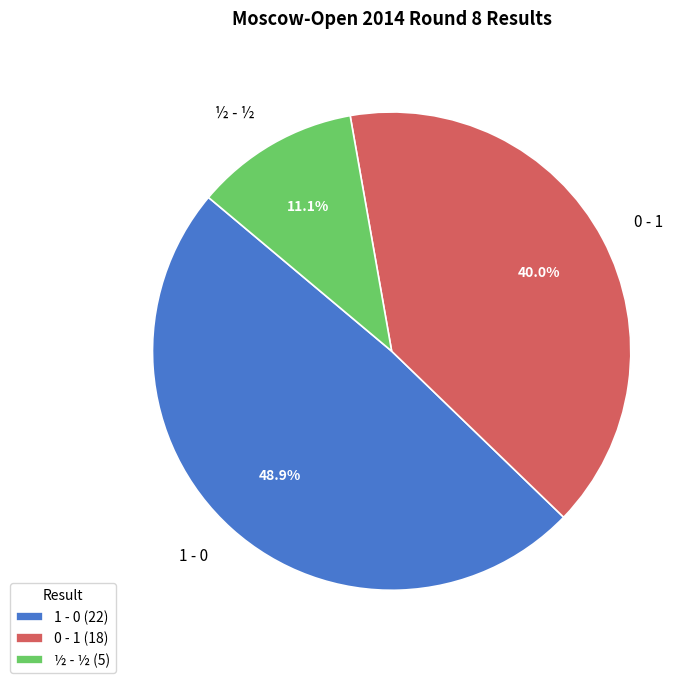

Is it true that ½ - ½ is 1% of the pie?

False